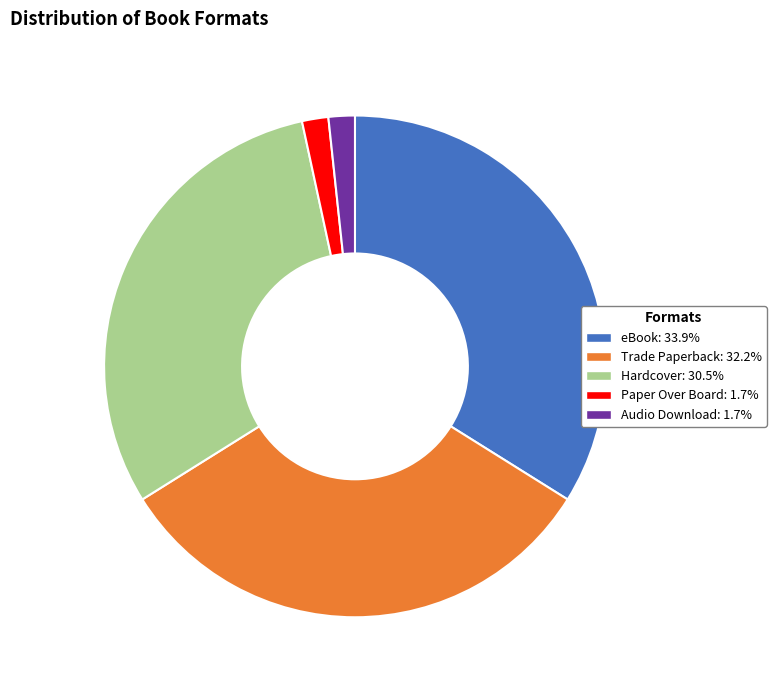

Is there any slice that represents more than half of the pie?

No